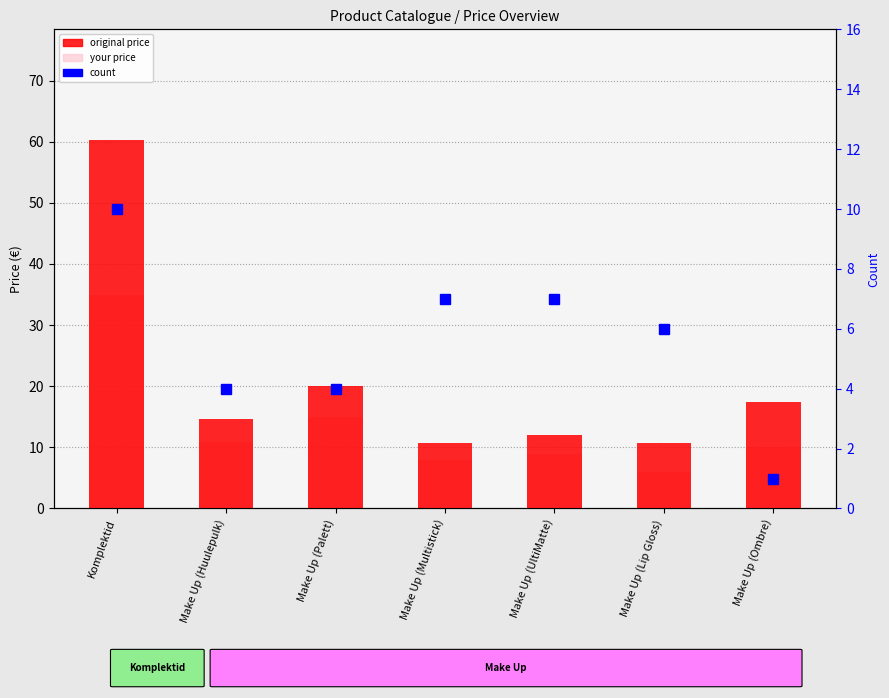

List the labels in order of original price value, largest first.

Komplektid, Make Up (Palett), Make Up (Ombre), Make Up (Huulepulk), Make Up (UltiMatte), Make Up (Multistick), Make Up (Lip Gloss)